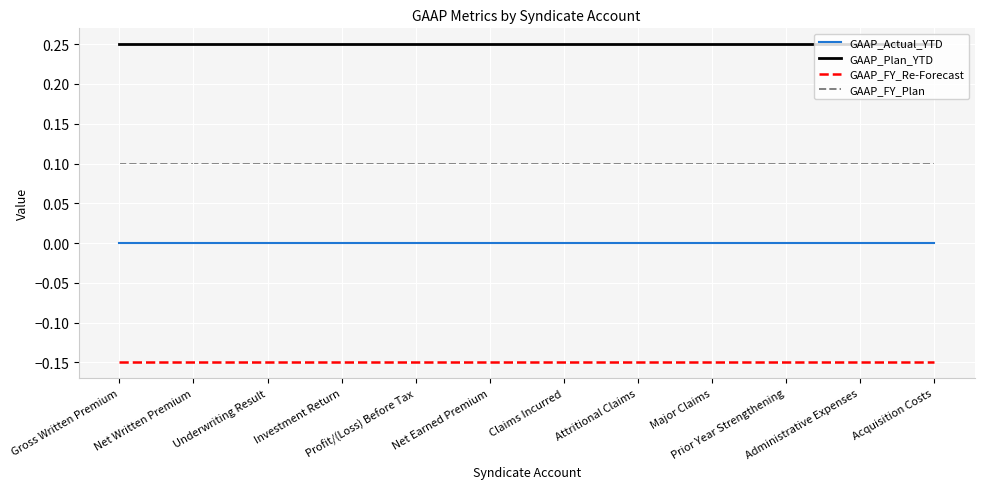

True or false: GAAP_Actual_YTD and GAAP_FY_Re-Forecast cross at least once.

False